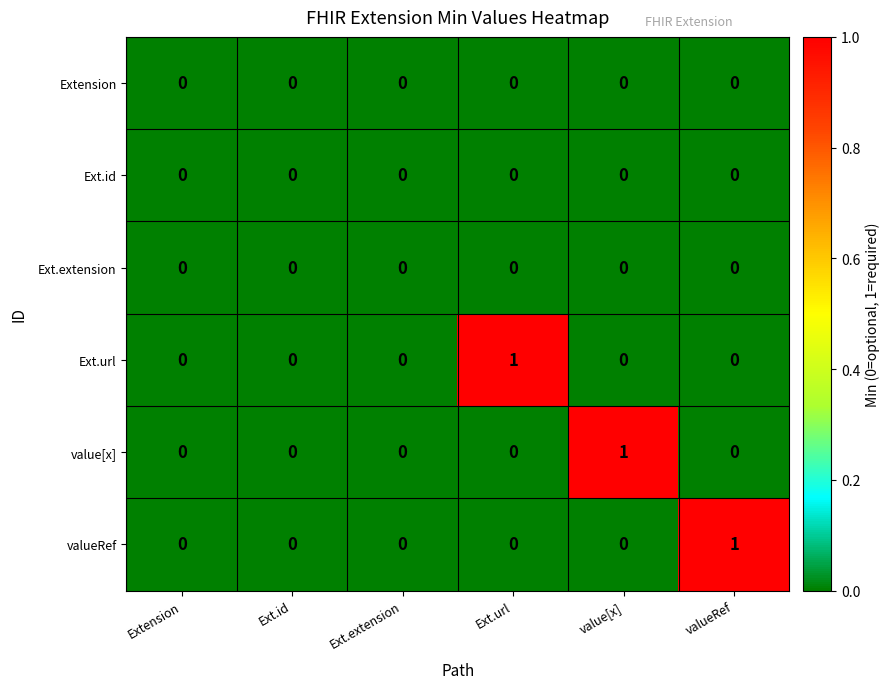

How many value[x] values are between 0 and 1?

6